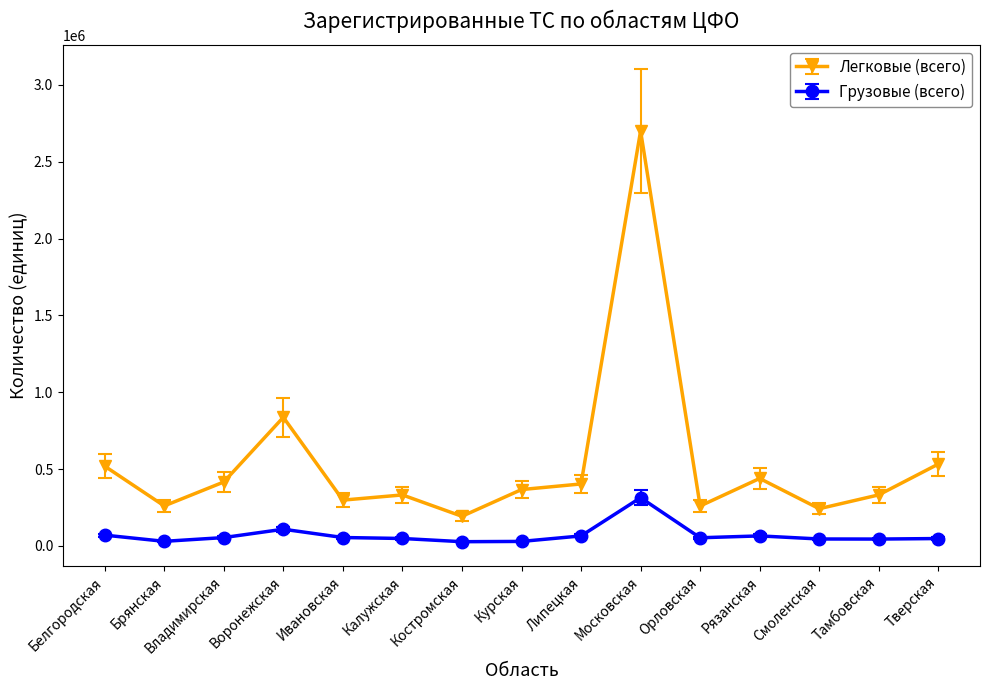

What are all the series names shown in the legend?

Легковые (всего), Грузовые (всего)